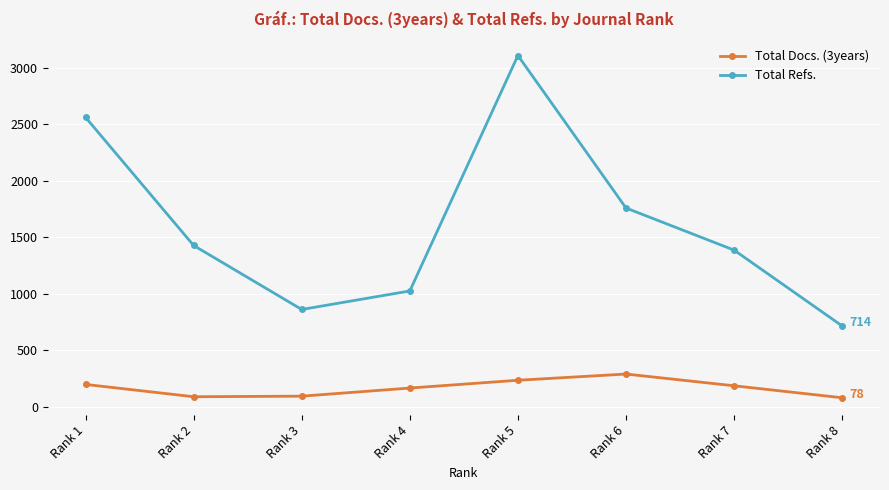

At Rank 2, list the series in order from largest to smallest.

Total Refs., Total Docs. (3years)